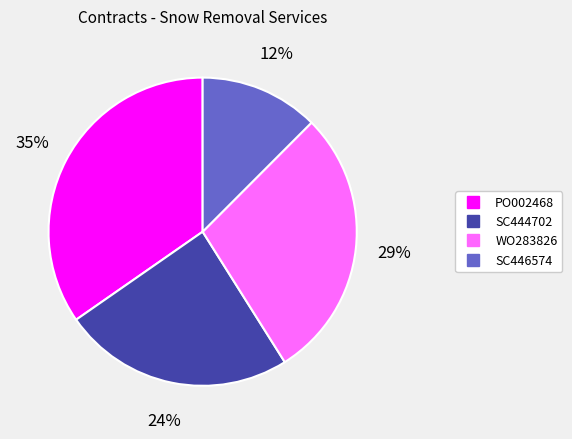

Is WO283826 the majority of the pie?

No